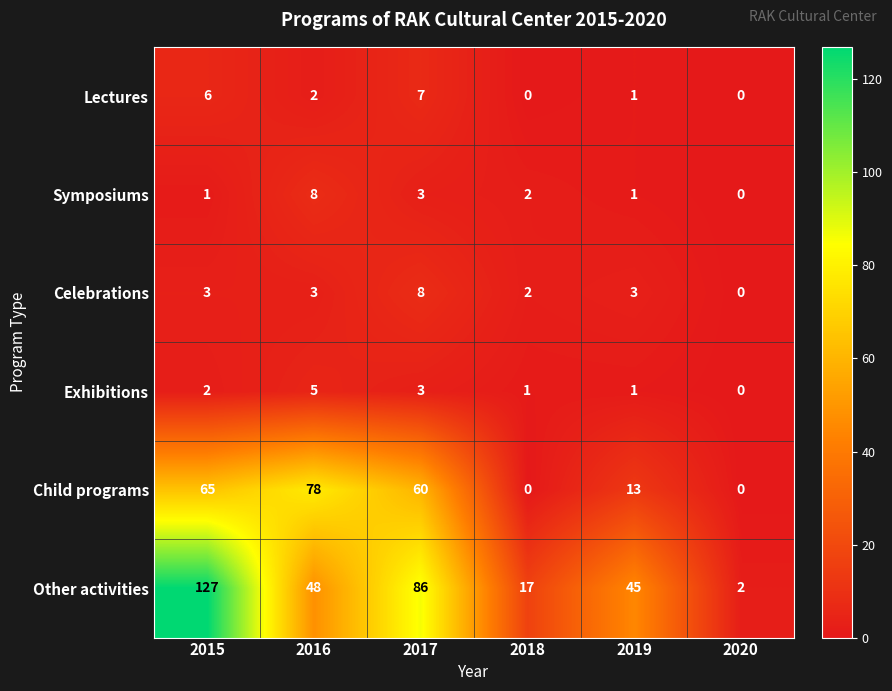

At which category does the chart reach its peak across all series?

2015